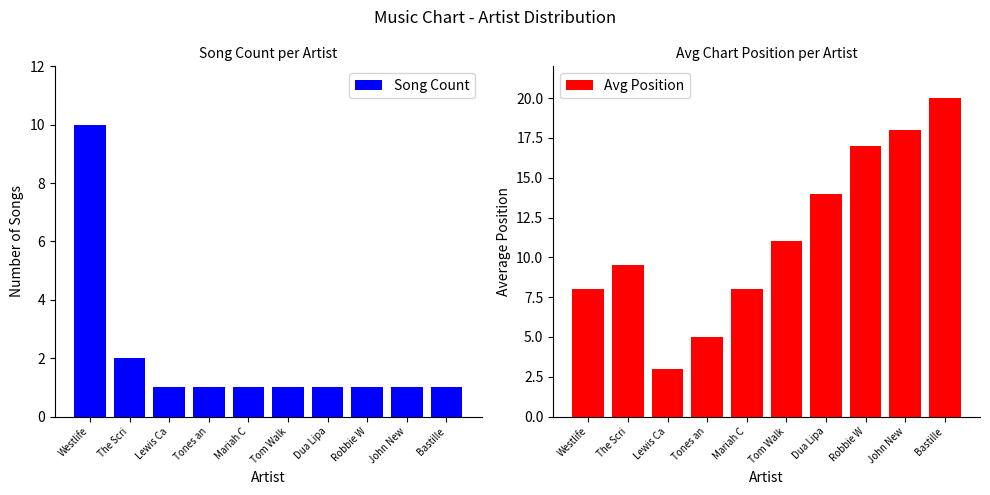

Reading left to right, extract all data points from this chart.

Song Count: 10.0	2.0	1.0	1.0	1.0	1.0	1.0	1.0	1.0	1.0
Avg Position: 8.0	9.5	3.0	5.0	8.0	11.0	14.0	17.0	18.0	20.0